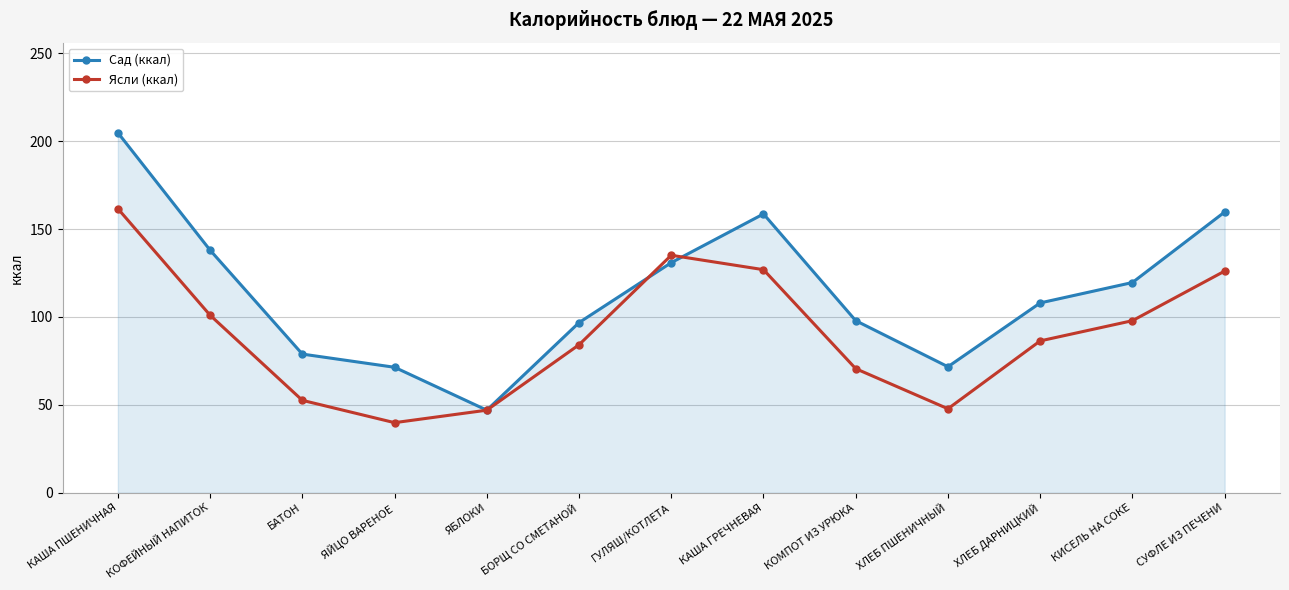

What is the label of the 8th point from the right?

БОРЩ СО СМЕТАНОЙ